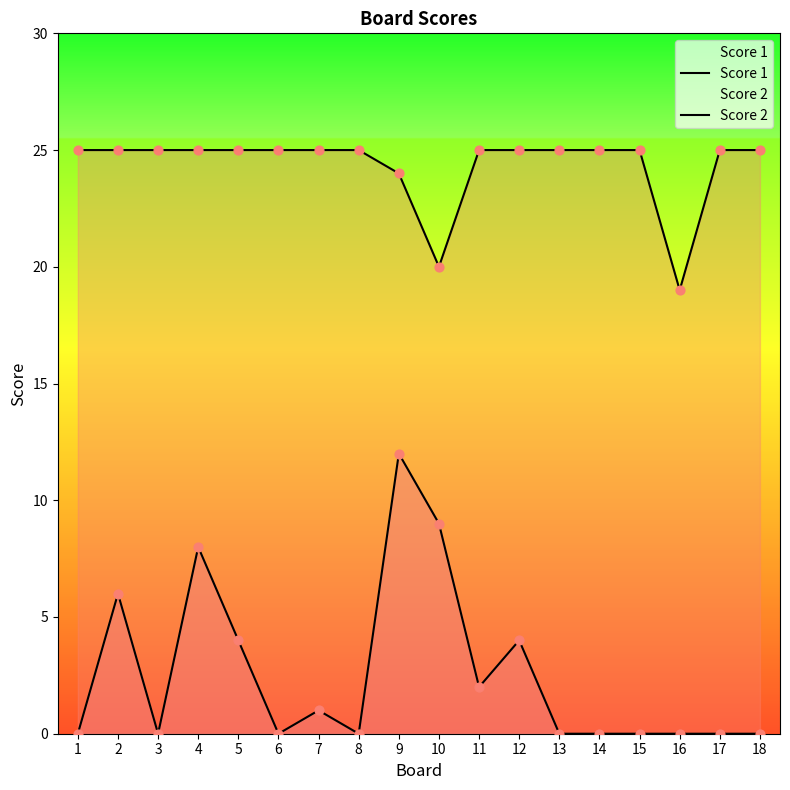

What is the total value across all series at 17?

25